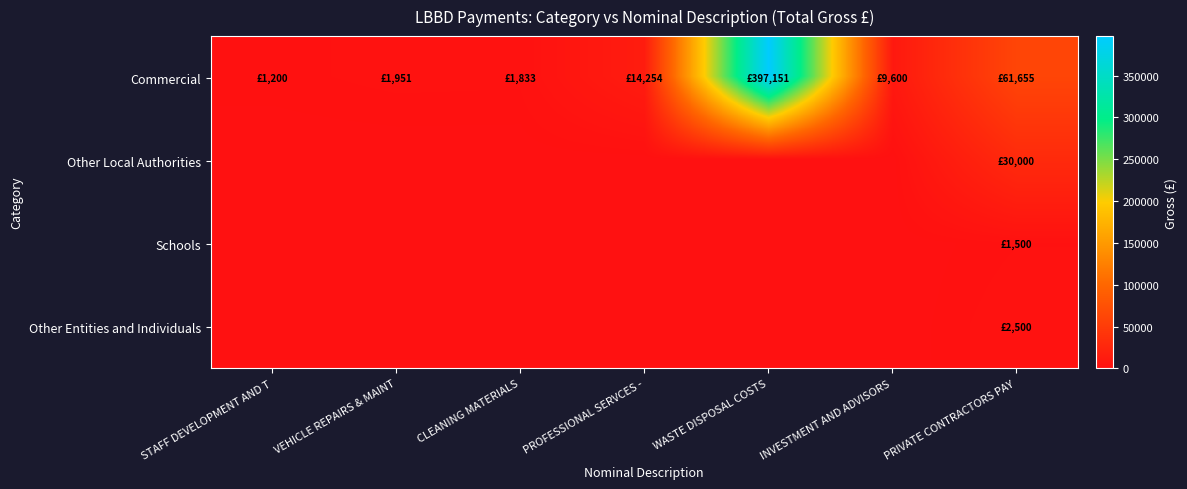

Reading right to left, list all the values displayed in this chart.

Commercial: PRIVATE CONTRACTORS PAY=61654.7	INVESTMENT AND ADVISORS=9600.0	WASTE DISPOSAL COSTS=397151.3	PROFESSIONAL SERVCES -=14254.0	CLEANING MATERIALS=1832.7	VEHICLE REPAIRS & MAINT=1951.2	STAFF DEVELOPMENT AND T=1200.0
Other Local Authorities: PRIVATE CONTRACTORS PAY=30000.0	INVESTMENT AND ADVISORS=0.0	WASTE DISPOSAL COSTS=0.0	PROFESSIONAL SERVCES -=0.0	CLEANING MATERIALS=0.0	VEHICLE REPAIRS & MAINT=0.0	STAFF DEVELOPMENT AND T=0.0
Schools: PRIVATE CONTRACTORS PAY=1500.0	INVESTMENT AND ADVISORS=0.0	WASTE DISPOSAL COSTS=0.0	PROFESSIONAL SERVCES -=0.0	CLEANING MATERIALS=0.0	VEHICLE REPAIRS & MAINT=0.0	STAFF DEVELOPMENT AND T=0.0
Other Entities and Individuals: PRIVATE CONTRACTORS PAY=2500.0	INVESTMENT AND ADVISORS=0.0	WASTE DISPOSAL COSTS=0.0	PROFESSIONAL SERVCES -=0.0	CLEANING MATERIALS=0.0	VEHICLE REPAIRS & MAINT=0.0	STAFF DEVELOPMENT AND T=0.0